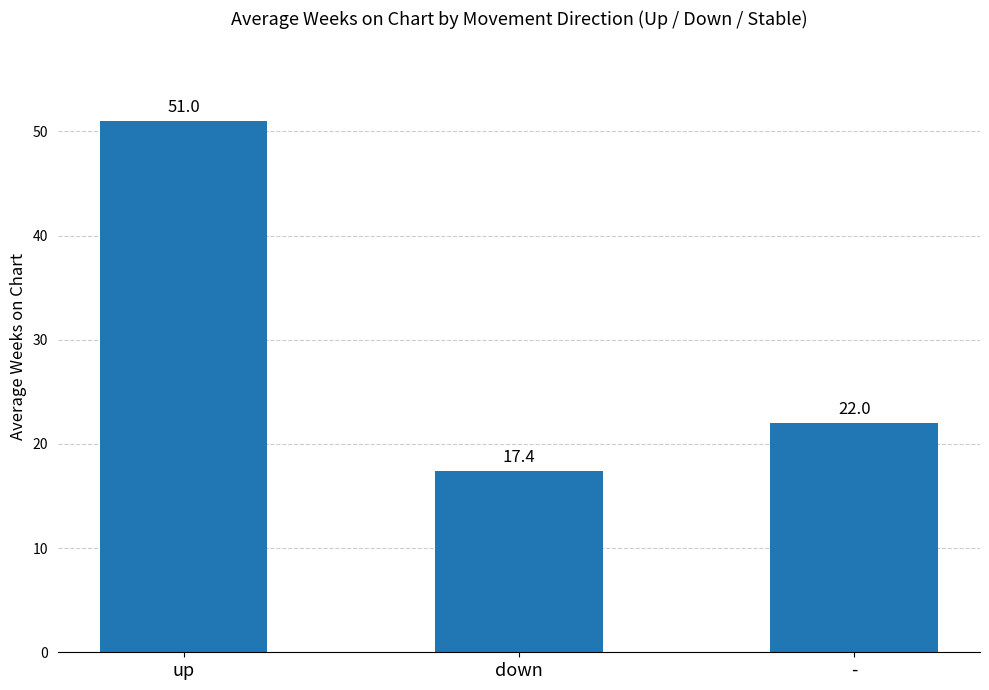

At which label does the data first exceed 22?

up